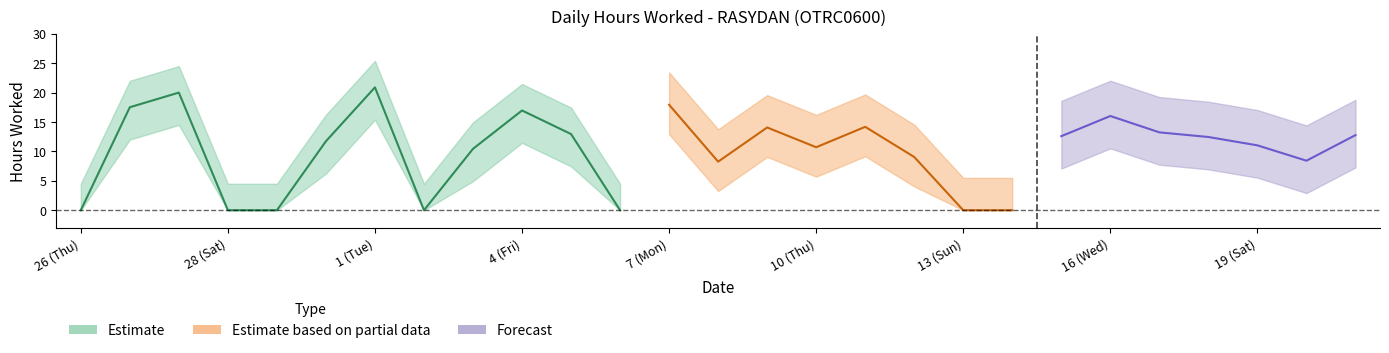

Read the value at 8.

8.3